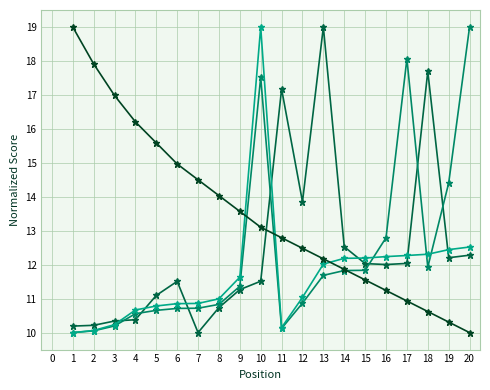

What is the maximum value shown in the chart?

19.0